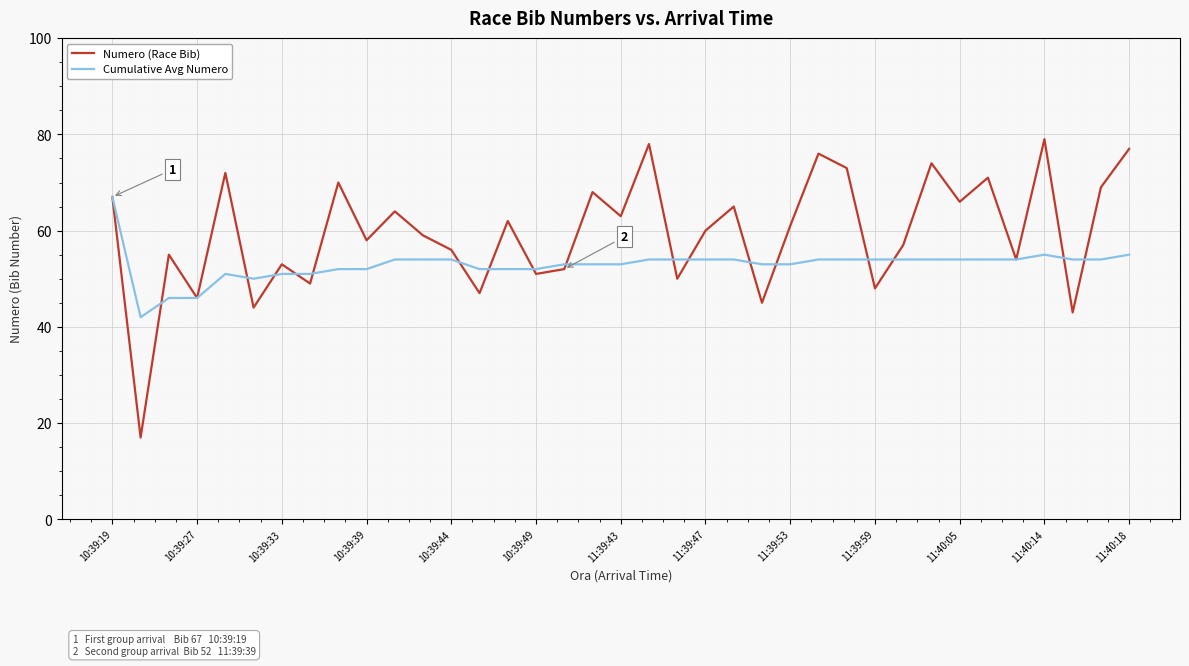

What is the minimum value for Numero (Race Bib)?

17